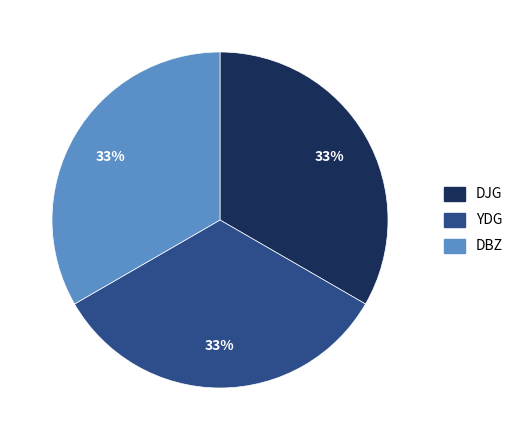

Is there any slice that represents more than half of the pie?

No